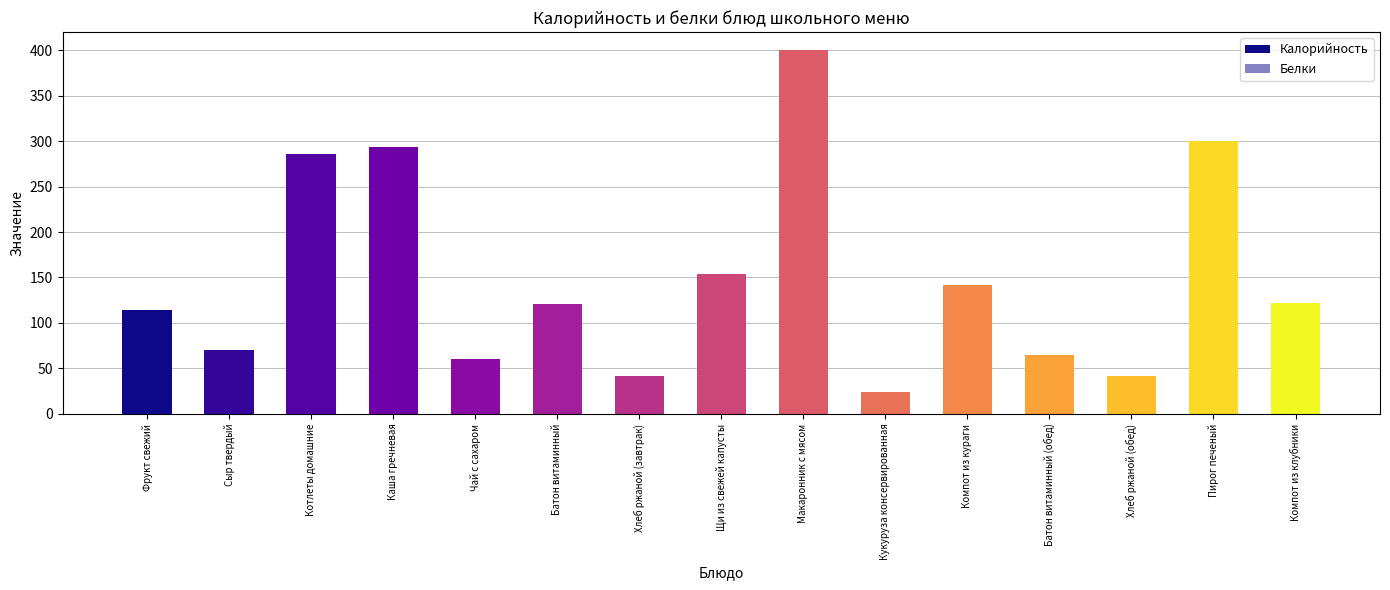

At which label is Белки closest to 13?

Котлеты домашние